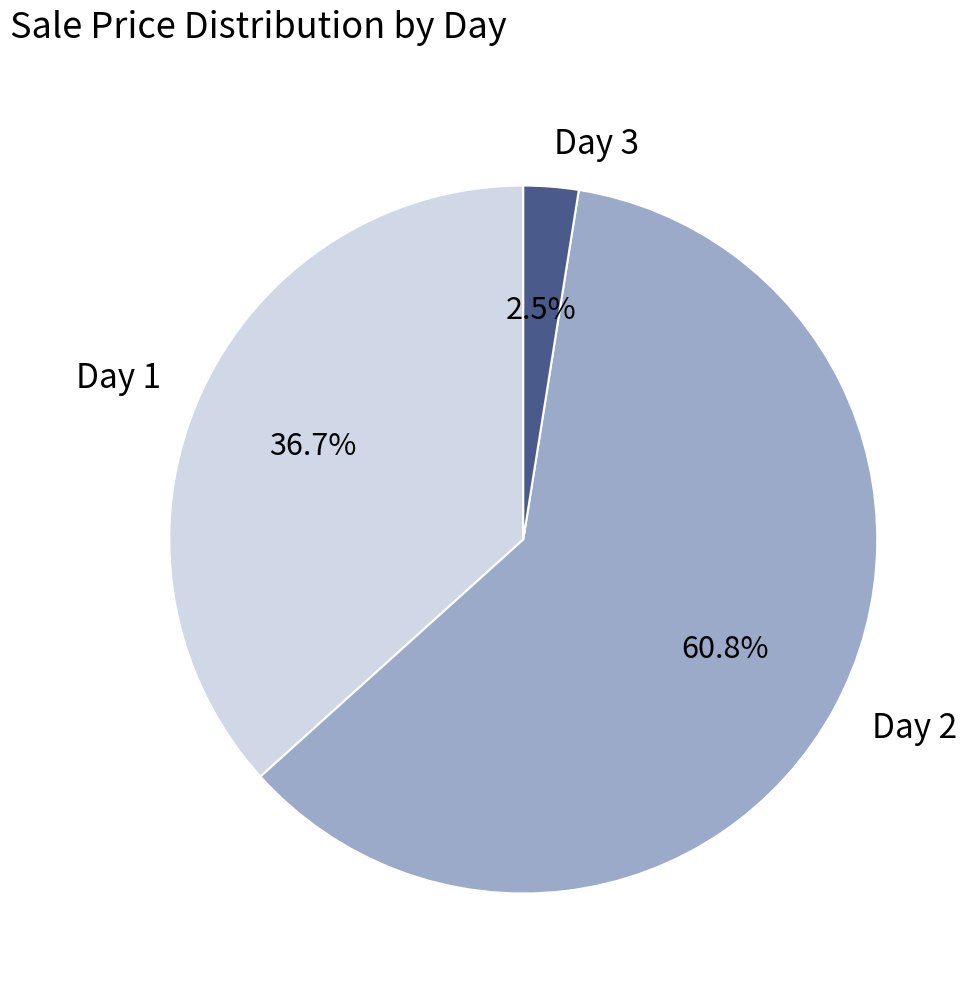

Which category has the smallest portion of the pie?

Day 3